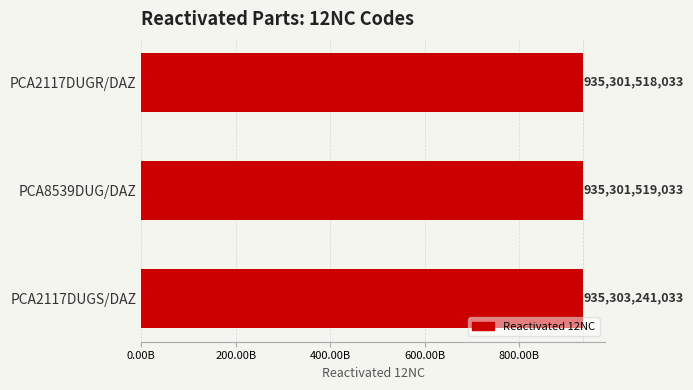

Where is the data nearest to the value 935302379533?

PCA8539DUG/DAZ